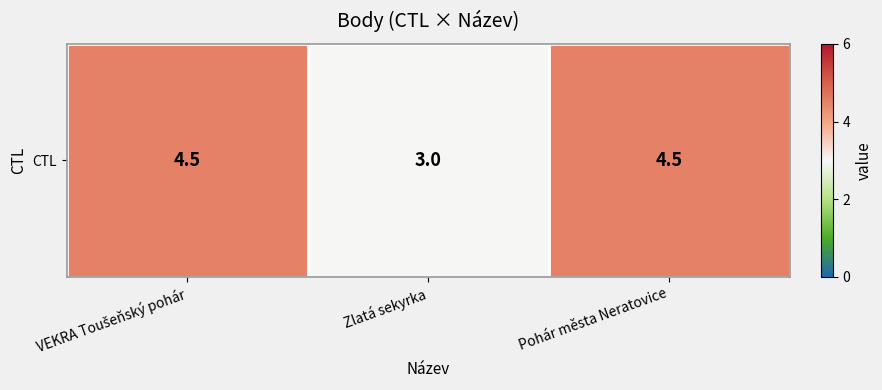

True or false: the data shows 1.3 at VEKRA Toušeňský pohár.

False